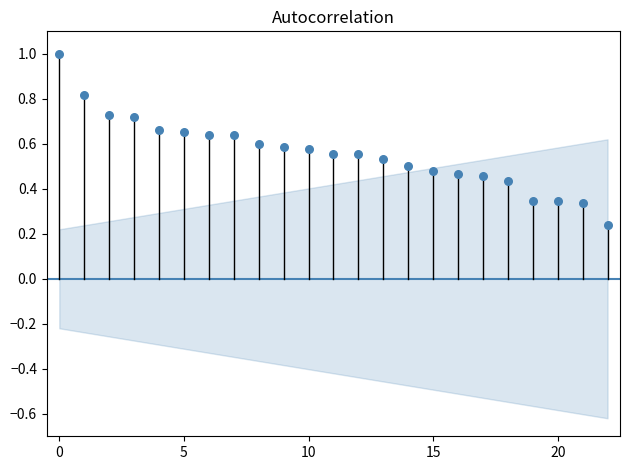

What is the range of Y values (max minus min)?

0.8